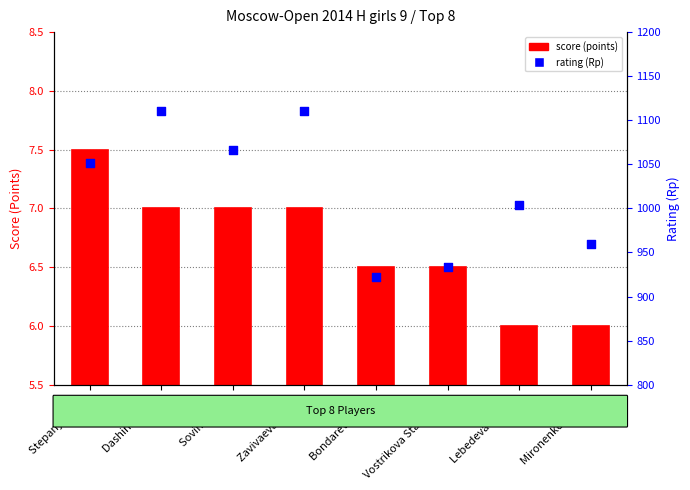

Is the value of rating (Rp) at Zavivaeva Emilia greater than the value of score (points) at Sovina Maria?

Yes